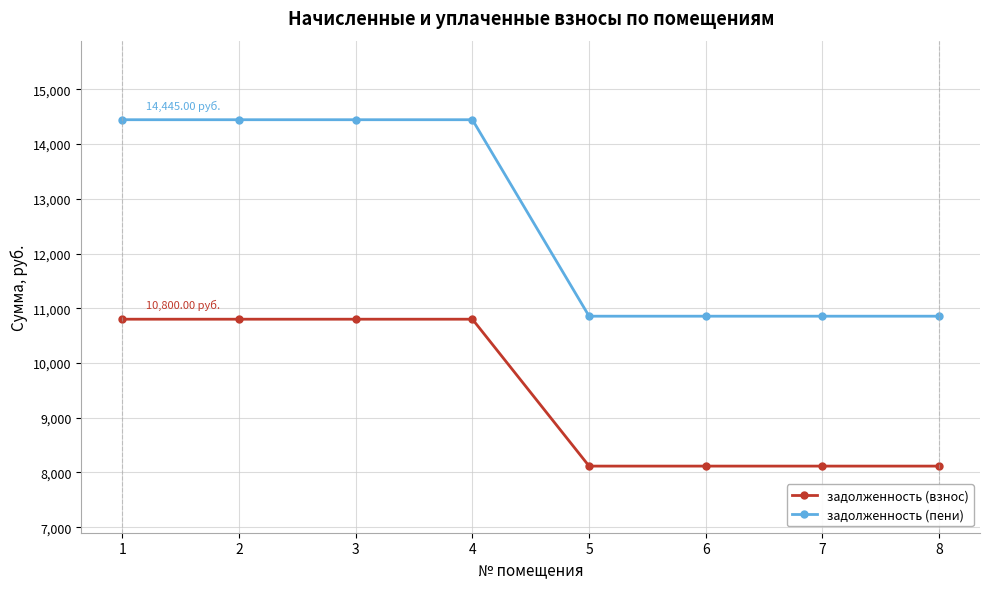

The задолженность (взнос) series shows 8115.8 at 6. True or false?

True